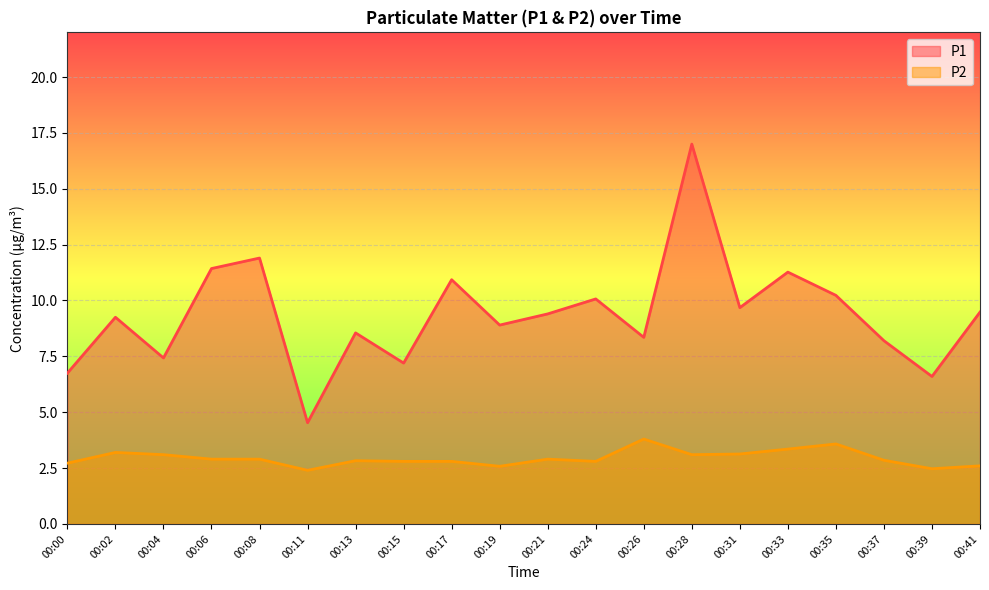

Between 00:21 and 00:26, which series saw the biggest shift?

P1